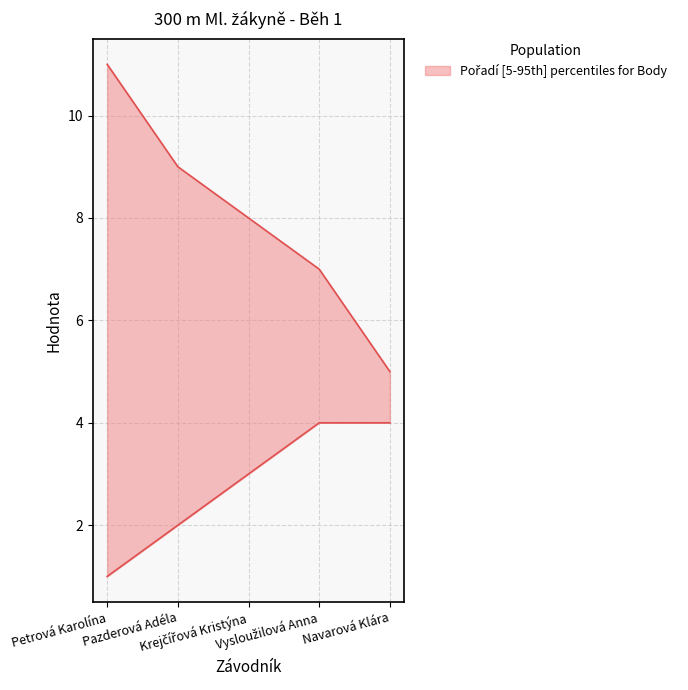

Is it true that the value at Vysloužilová Anna is 7?

True